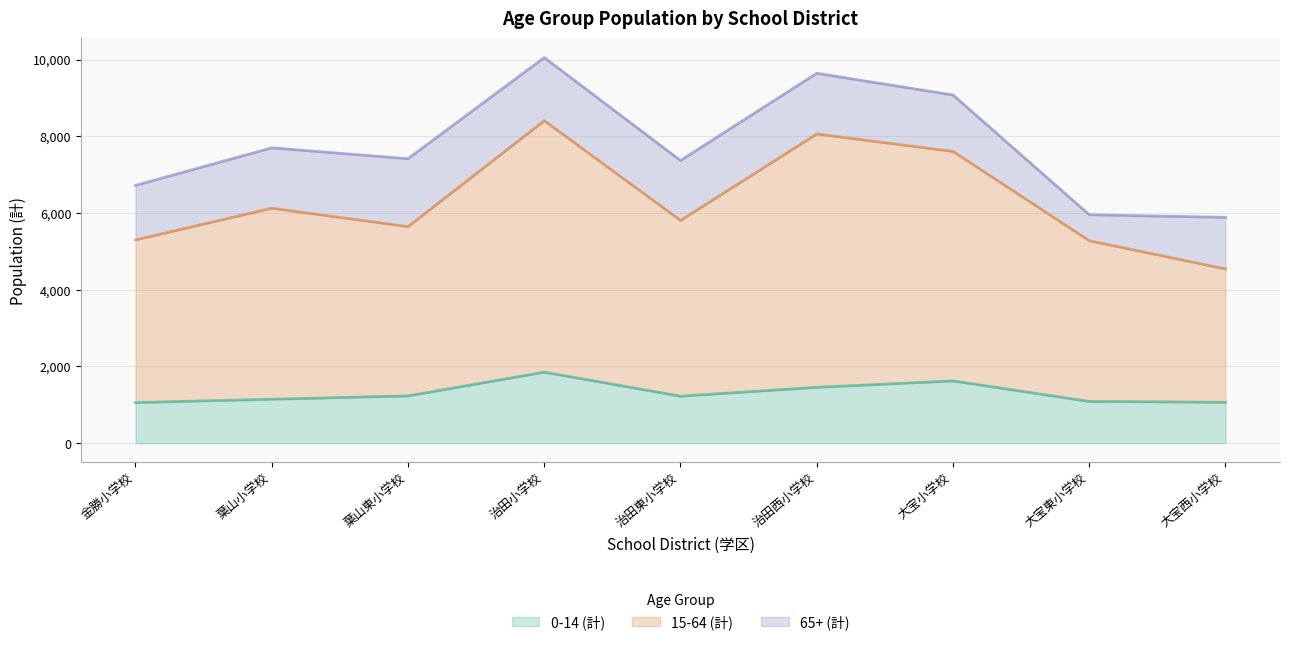

Between 治田西小学校 and 大宝小学校, which series saw the biggest shift?

15-64 (計)